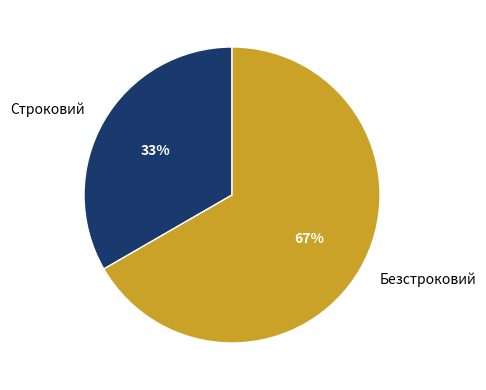

Between Безстроковий and Строковий, which is larger?

Безстроковий